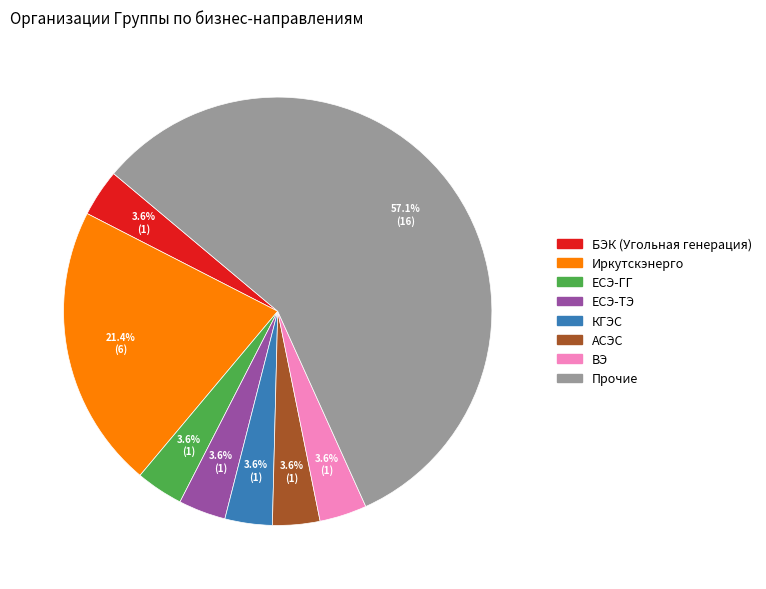

Which slice is the largest?

Прочие